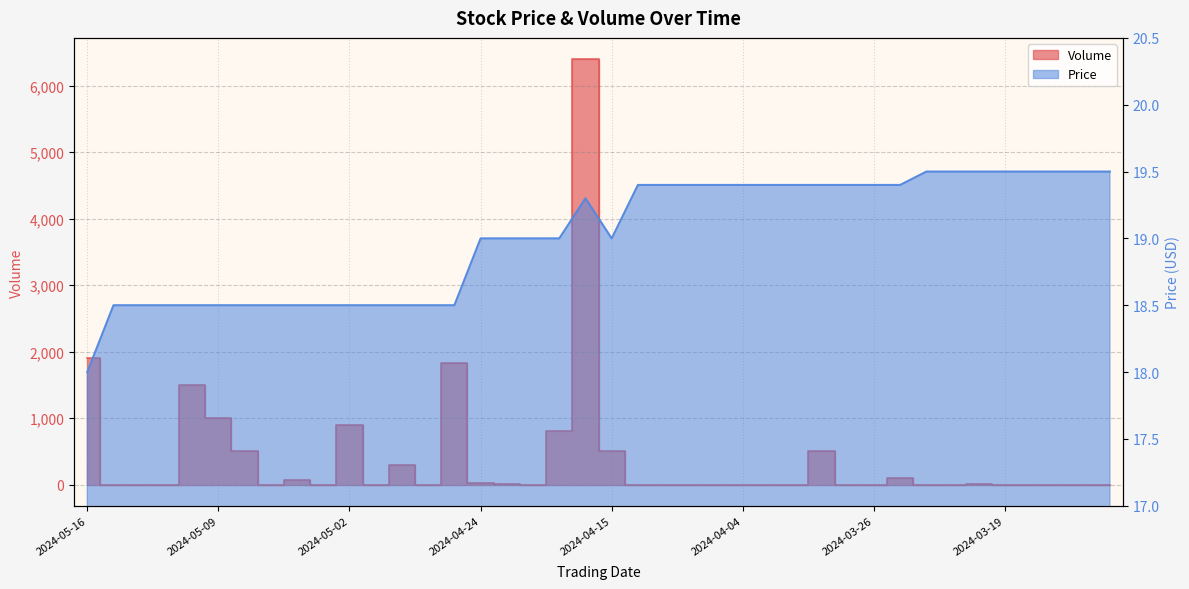

Between 2024-04-23 and 2024-04-05, which series saw the biggest shift?

Volume